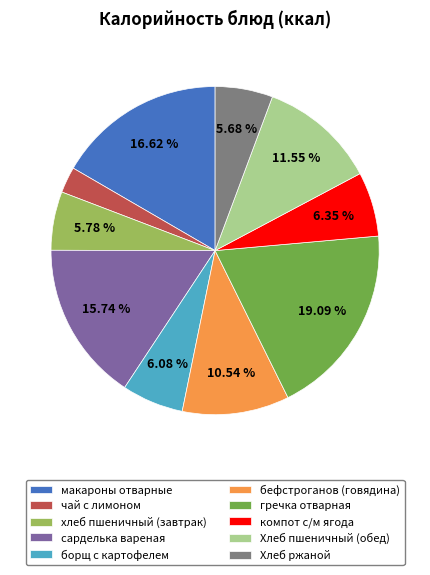

Is there a majority slice in this chart?

No